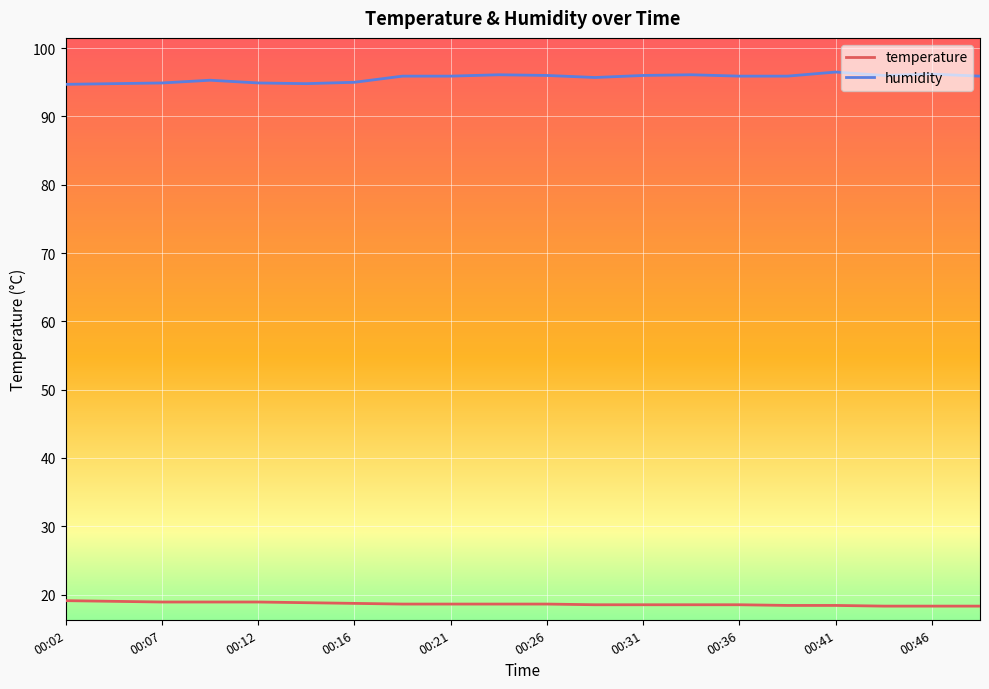

True or false: humidity and temperature intersect in this chart.

False